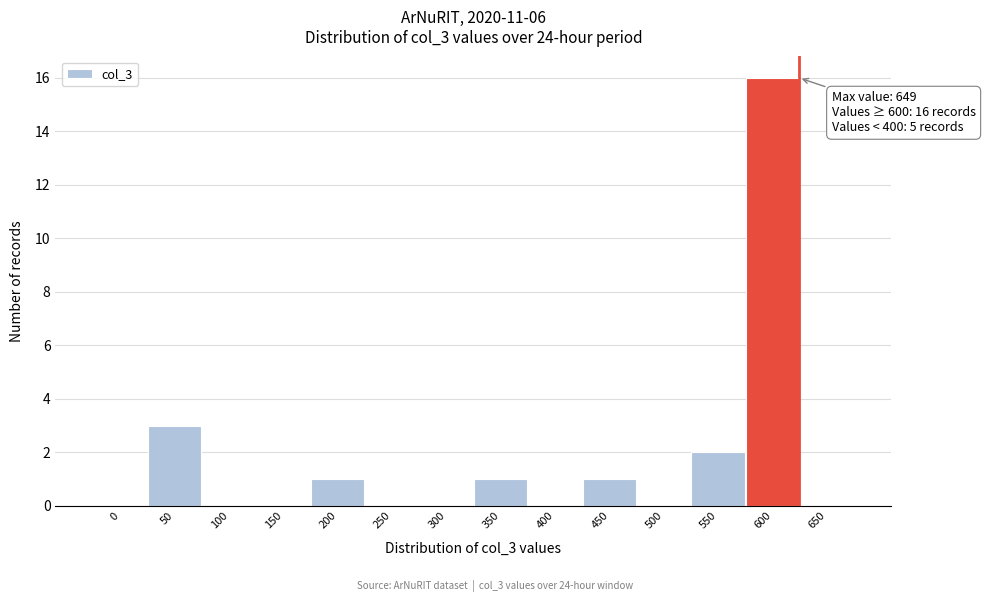

Reading left to right, what are all the values shown in this chart?

0=0	50=3	100=0	150=0	200=1	250=0	300=0	350=1	400=0	450=1	500=0	550=2	600=16	650=0